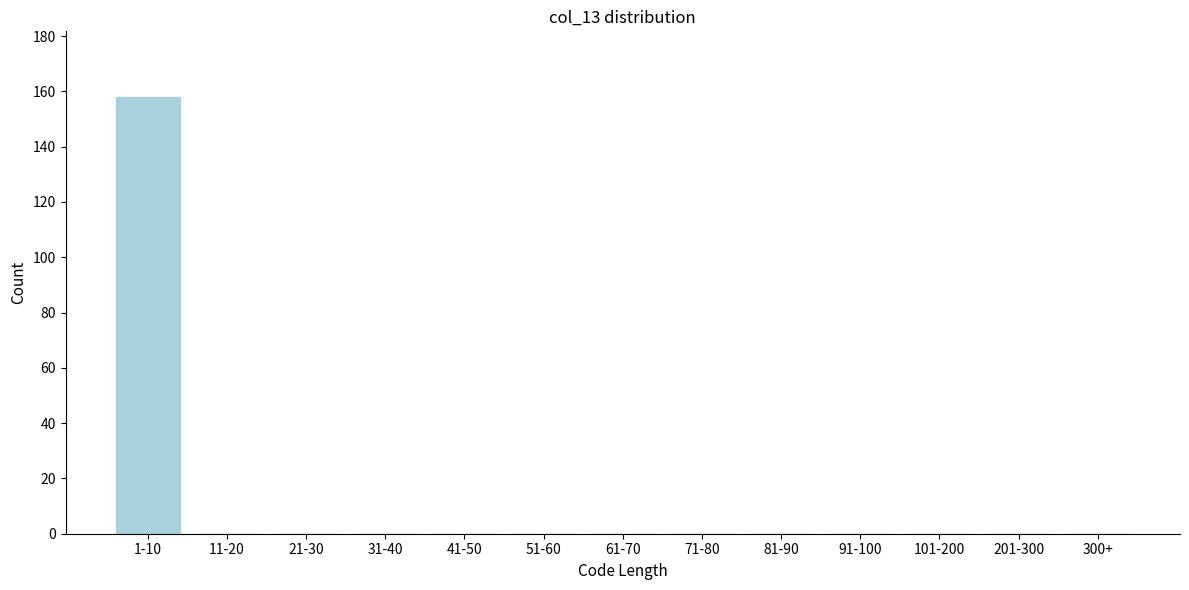

Reading left to right, extract all data points from this chart.

1-10=158	11-20=0	21-30=0	31-40=0	41-50=0	51-60=0	61-70=0	71-80=0	81-90=0	91-100=0	101-200=0	201-300=0	300+=0